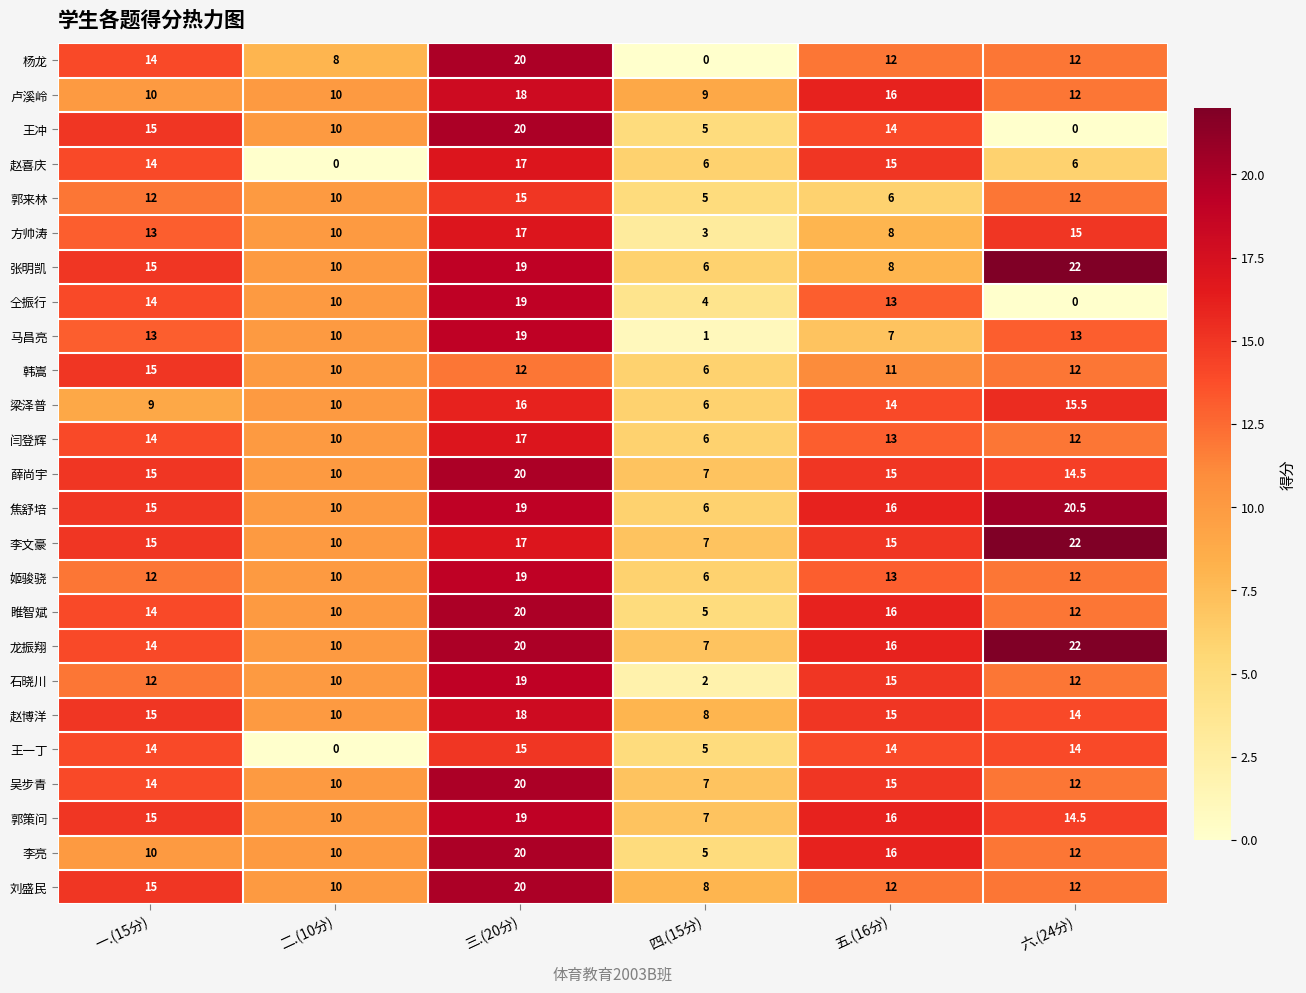

Between 一.(15分) and 五.(16分), which series saw the biggest shift?

张明凯